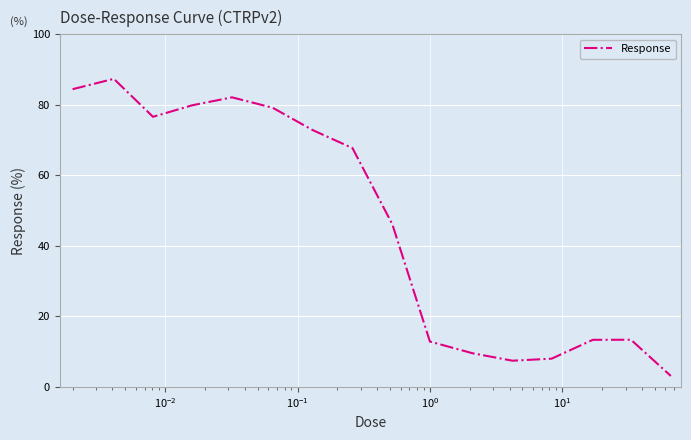

What is the difference between the maximum and minimum values?

84.3